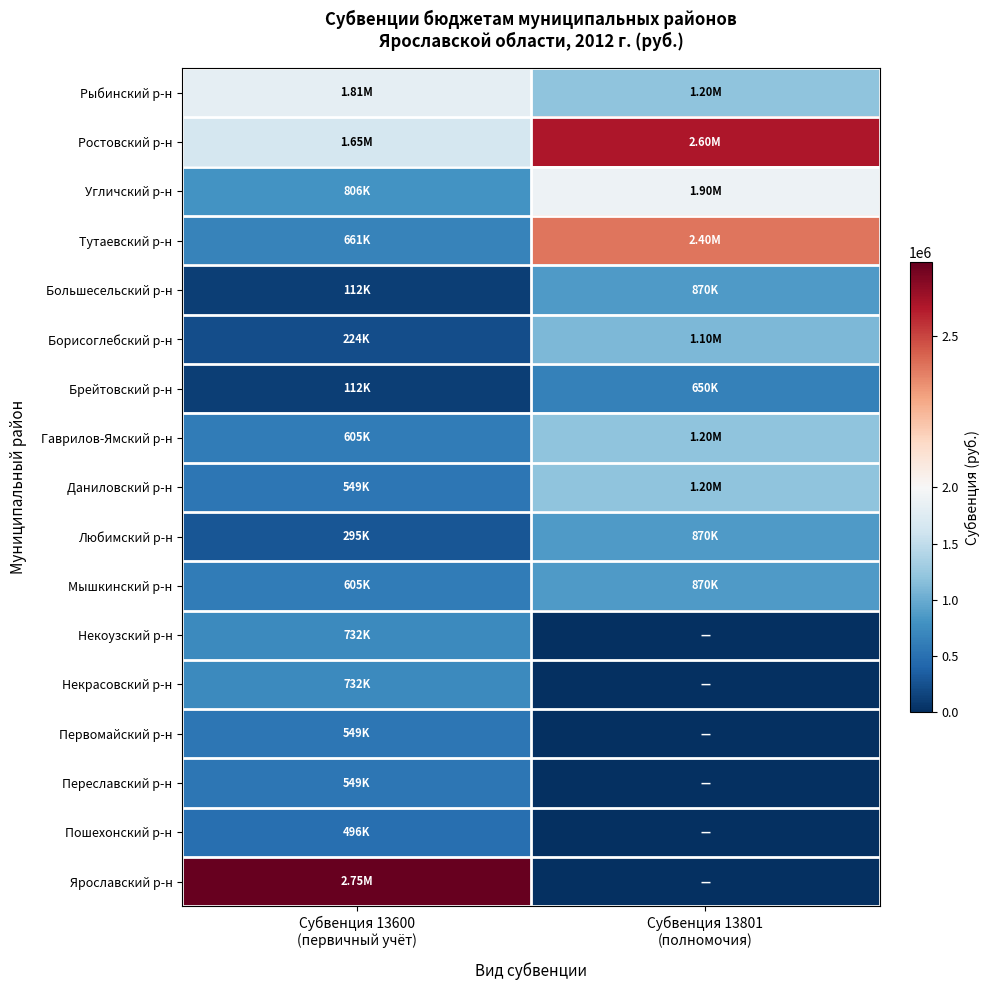

Which series has the largest range (max minus min)?

Ярославский р-н